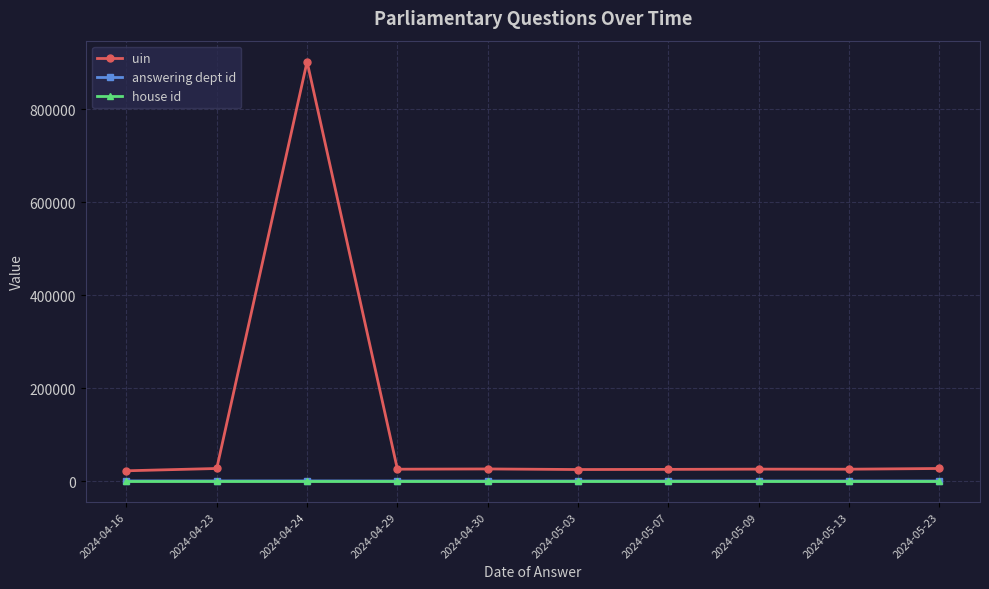

Which series has the widest spread of values?

uin